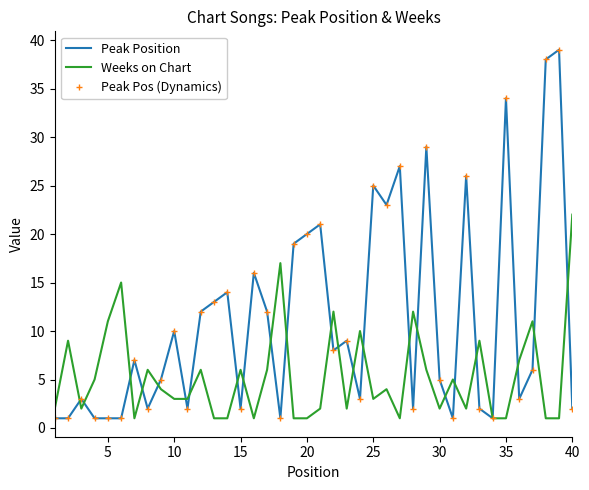

How many values in the Peak Pos (Dynamics) series are below 7?

20